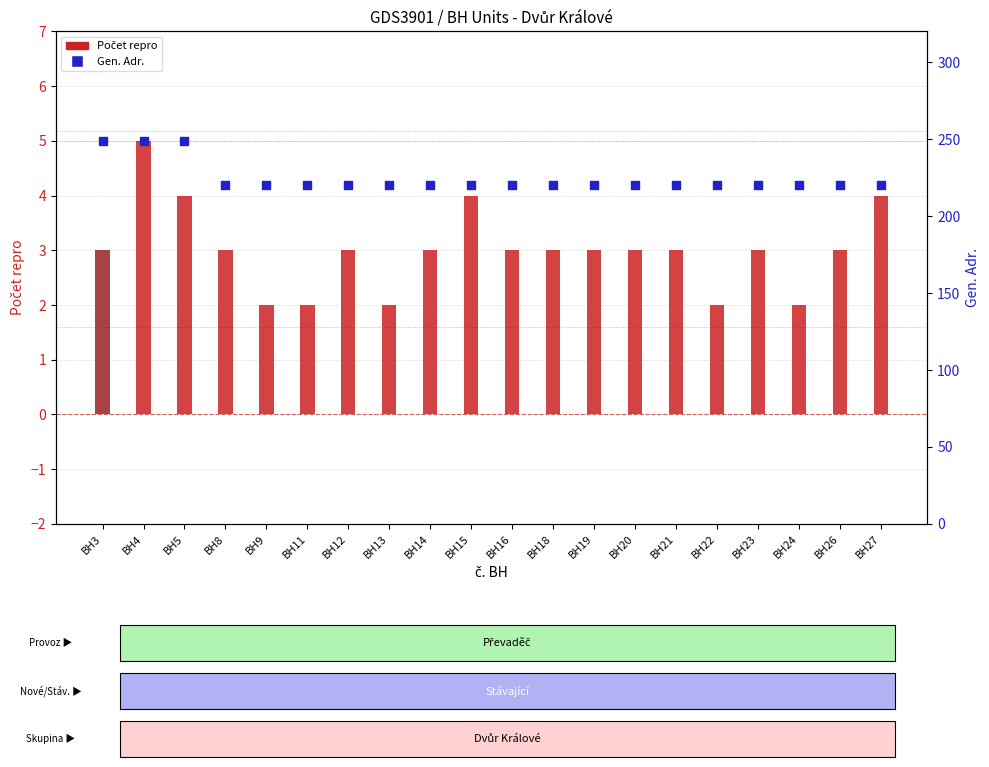

Which series has the largest total across all categories?

Gen. Adr.